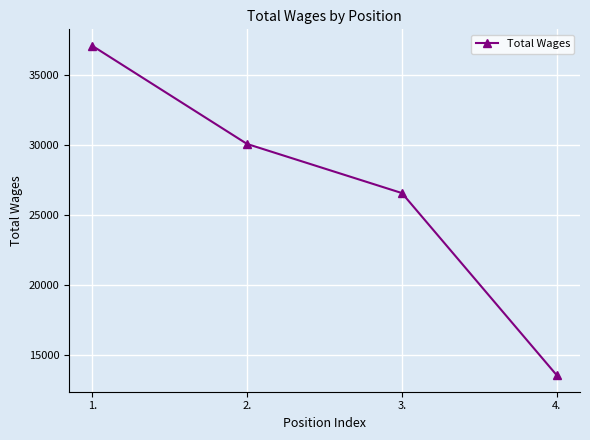

At which category does the chart reach its peak across all series?

1.